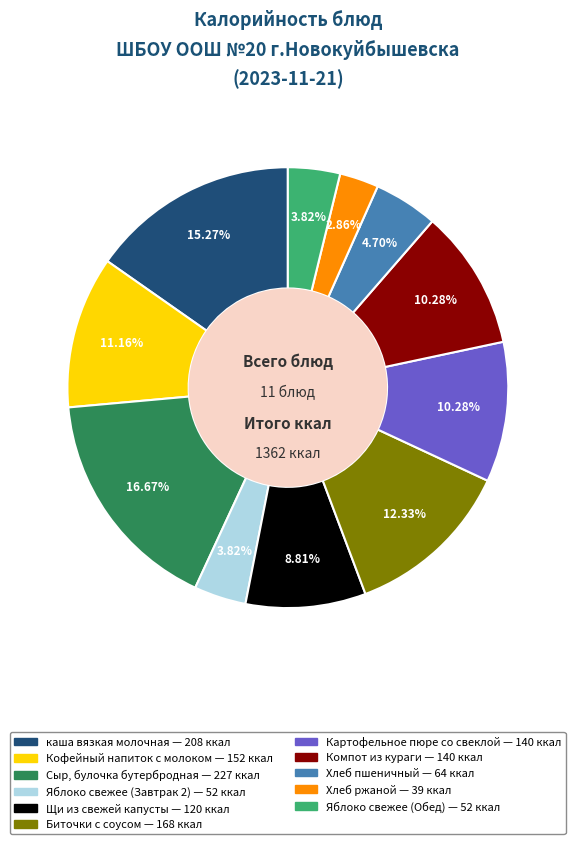

What percentage is the каша вязкая молочная slice, to the nearest percent?

15%